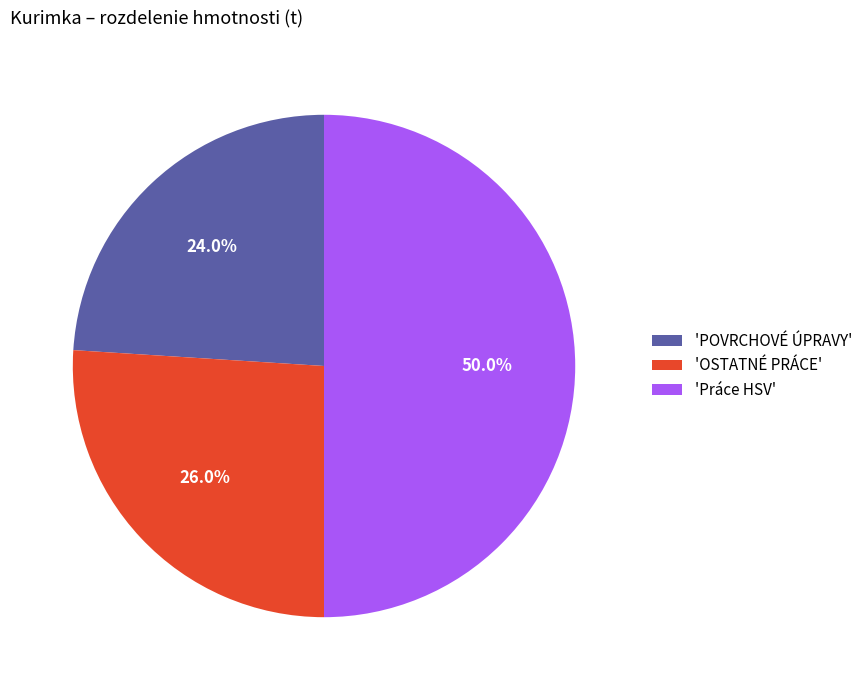

What percentage is NOT represented by 'Práce HSV'?

50.0%